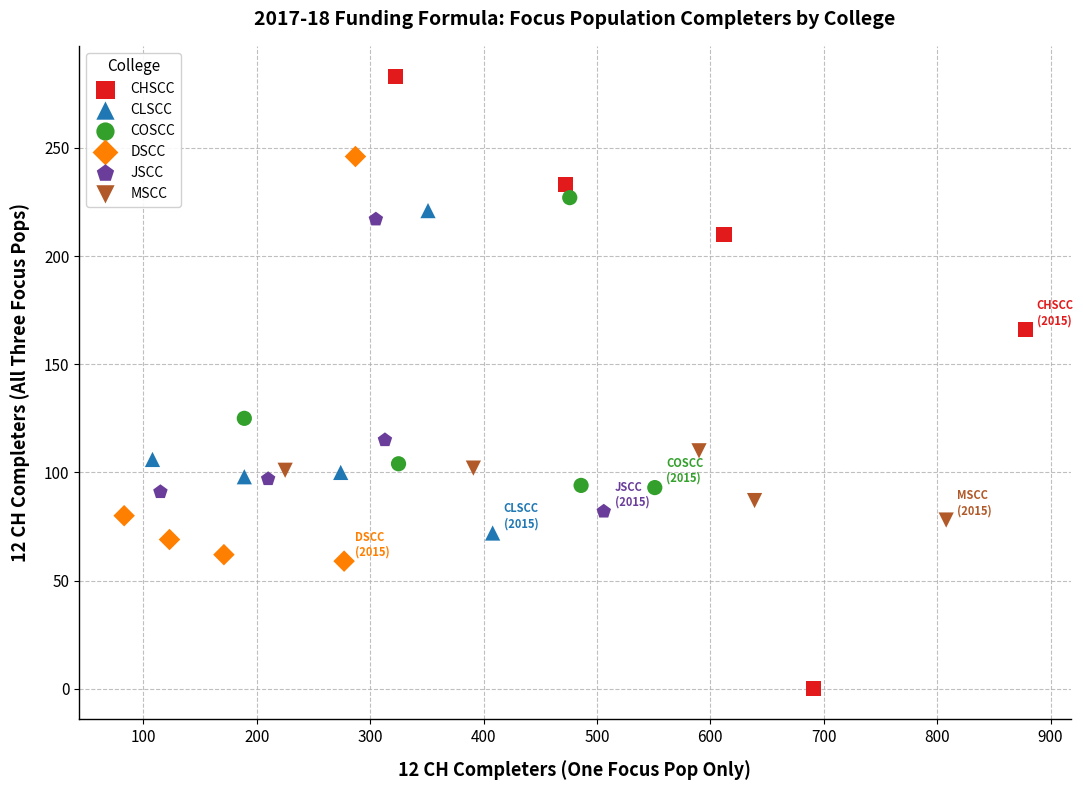

Which series reaches the minimum Y coordinate?

CHSCC